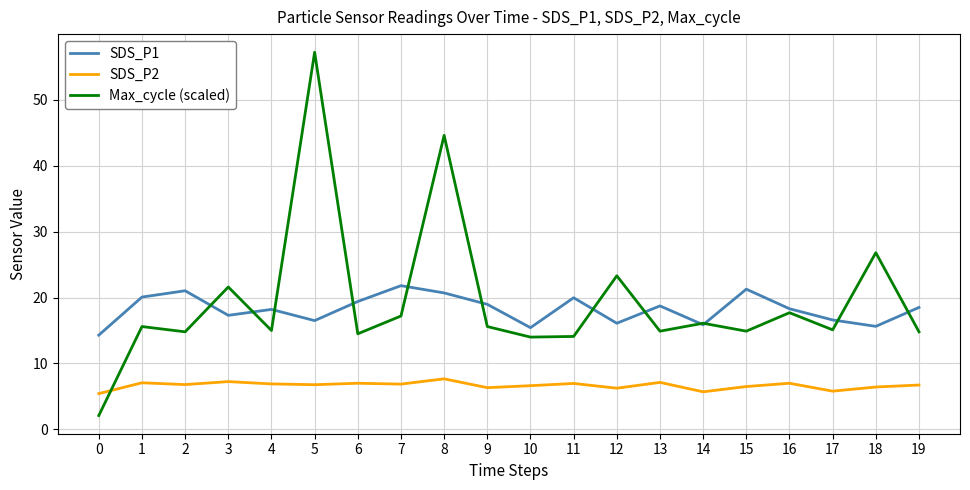

Which series has the largest total across all categories?

Max_cycle (scaled)